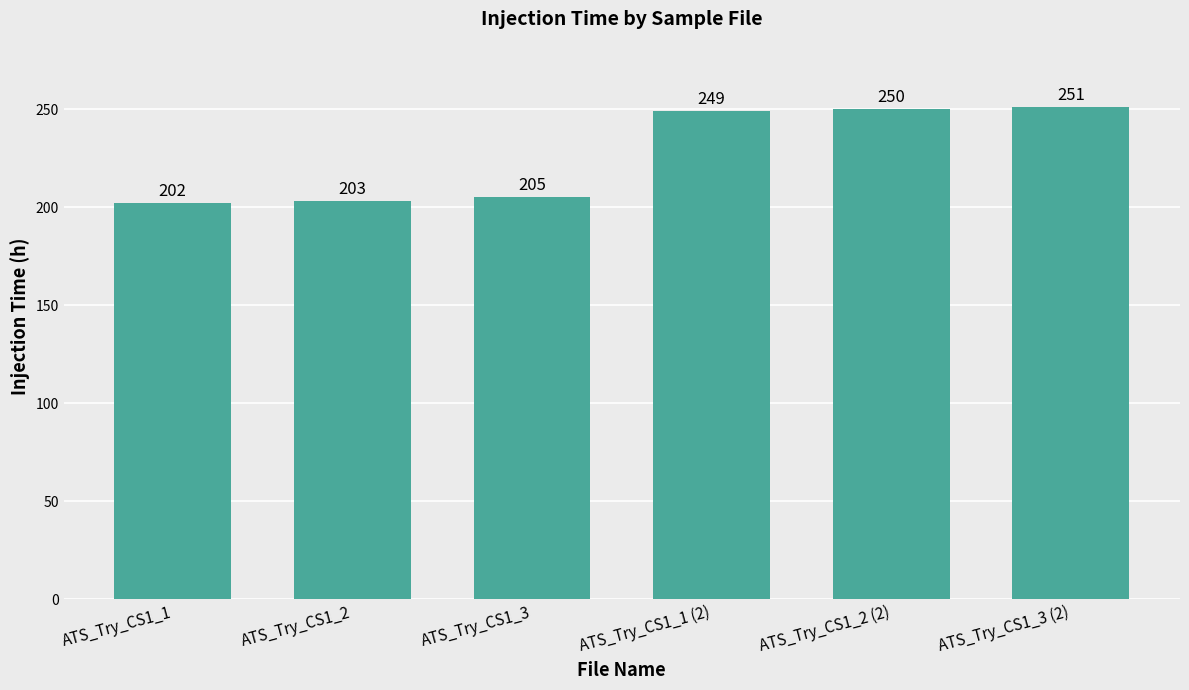

What is the change in value from ATS_Try_CS1_3 to ATS_Try_CS1_2 (2)?

+45